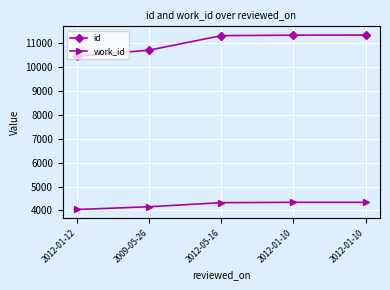

What is the sum of the work_id values at 2012-01-10 and 2012-05-16?

8663